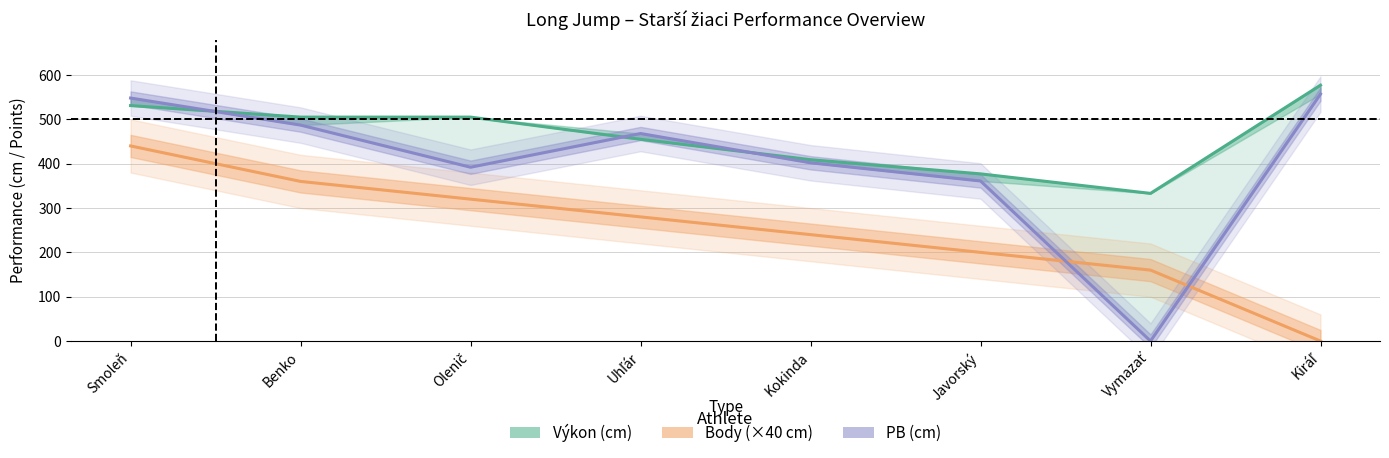

What is the greatest value displayed?

577